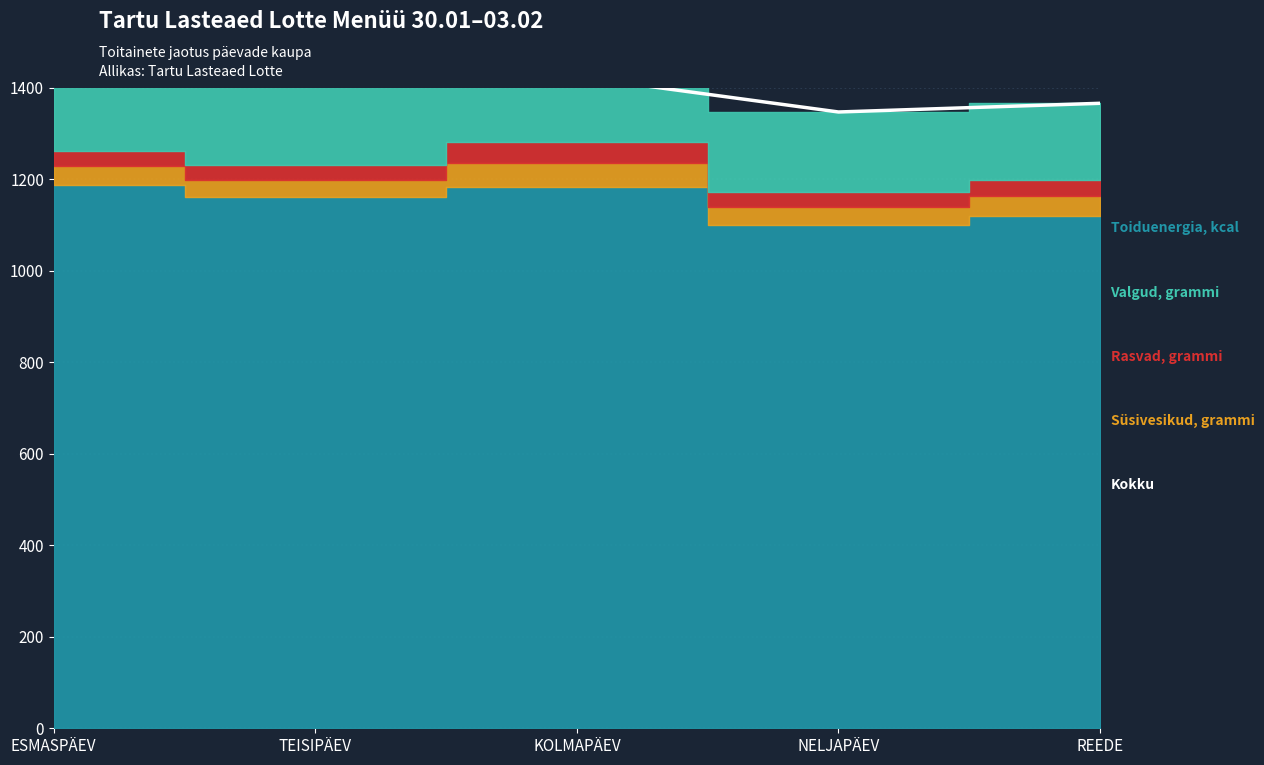

What is the label of the 4th point from the right?

TEISIPÄEV